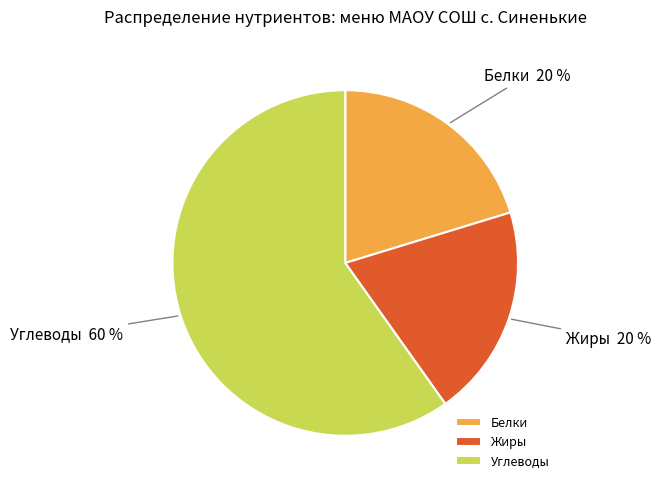

To the nearest percent, what is the average slice percentage?

33%